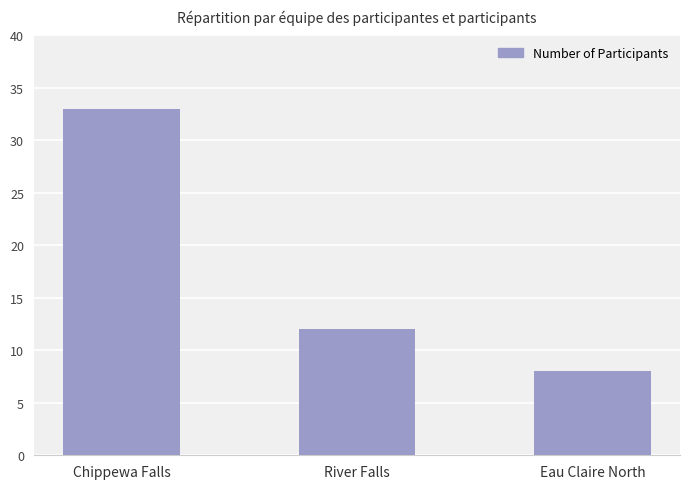

What is the label of the 2nd bar from the right?

River Falls